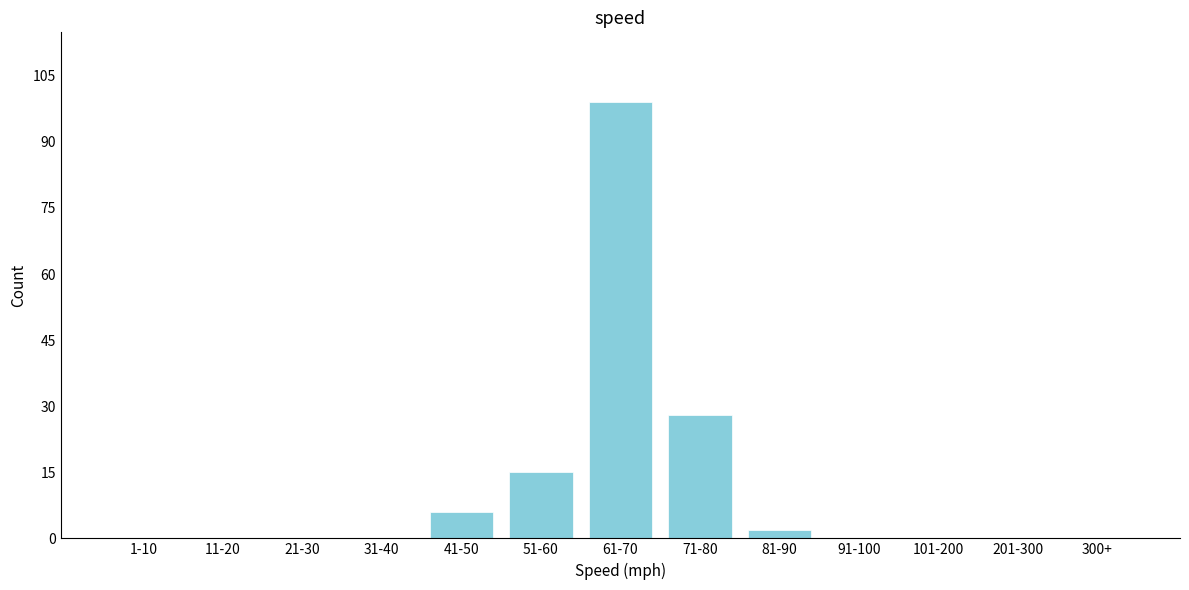

Reading right to left, list all the values displayed in this chart.

300+=0	201-300=0	101-200=0	91-100=0	81-90=2	71-80=28	61-70=99	51-60=15	41-50=6	31-40=0	21-30=0	11-20=0	1-10=0